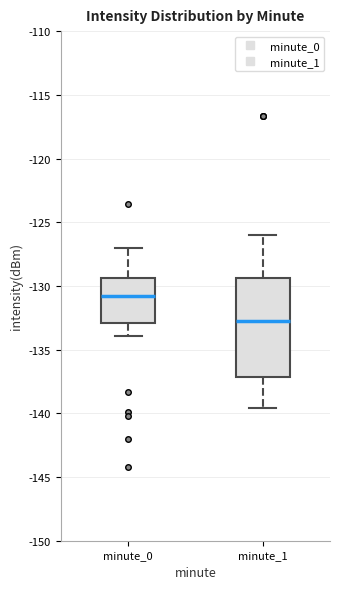

Reading left to right, read every box against the y-axis: the position of its median line, the range the box covers, and the ends of its whiskers. The values are not printed on the chart, so give them approximately, as read against the axis.

minute_0: median -131.0, box -133.0 to -129.5, whiskers -134.0 to -127.0
minute_1: median -133.0, box -137.0 to -129.5, whiskers -139.5 to -126.0